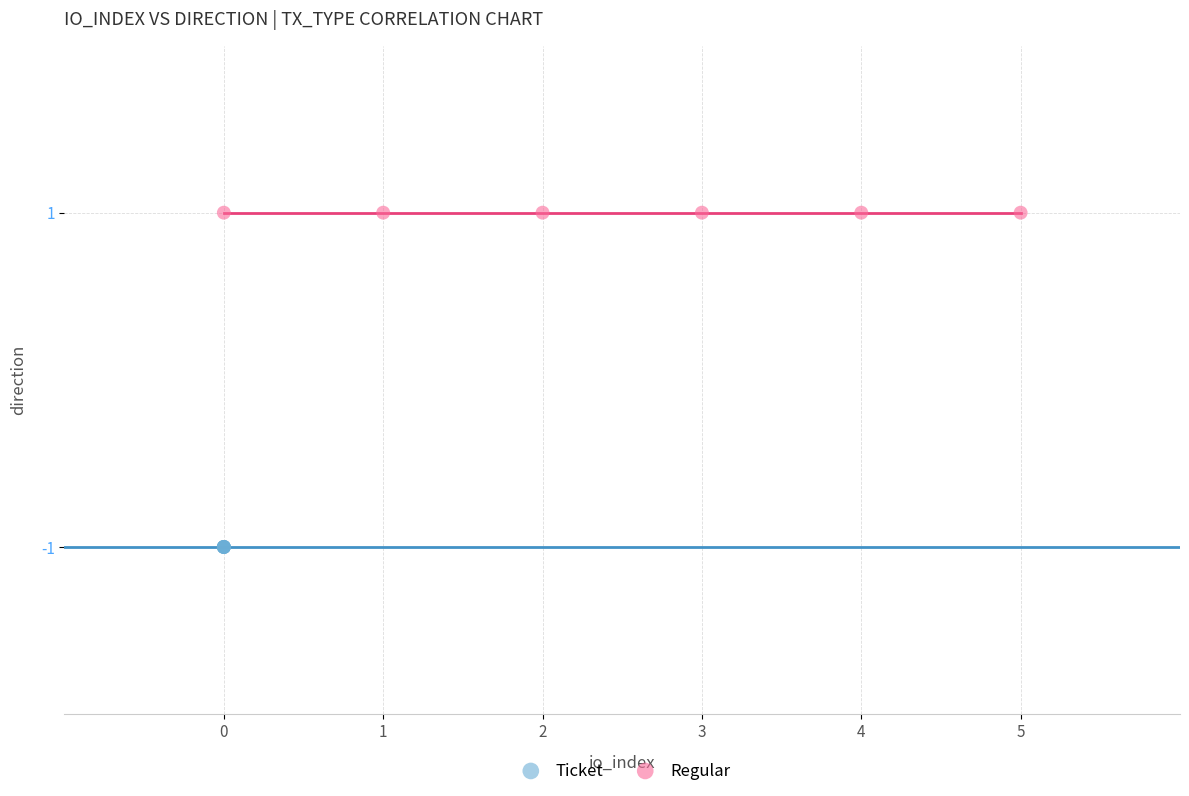

Which series contains the highest Y value?

Regular